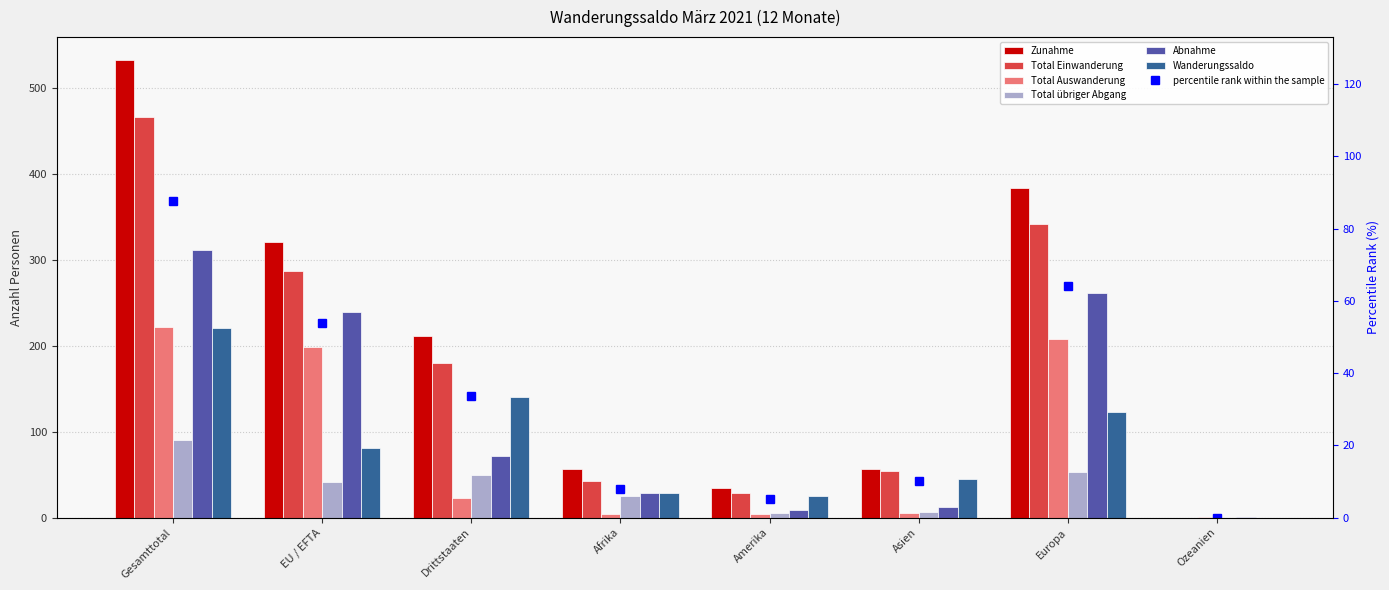

How many values in the Total Einwanderung series exceed 180?

3